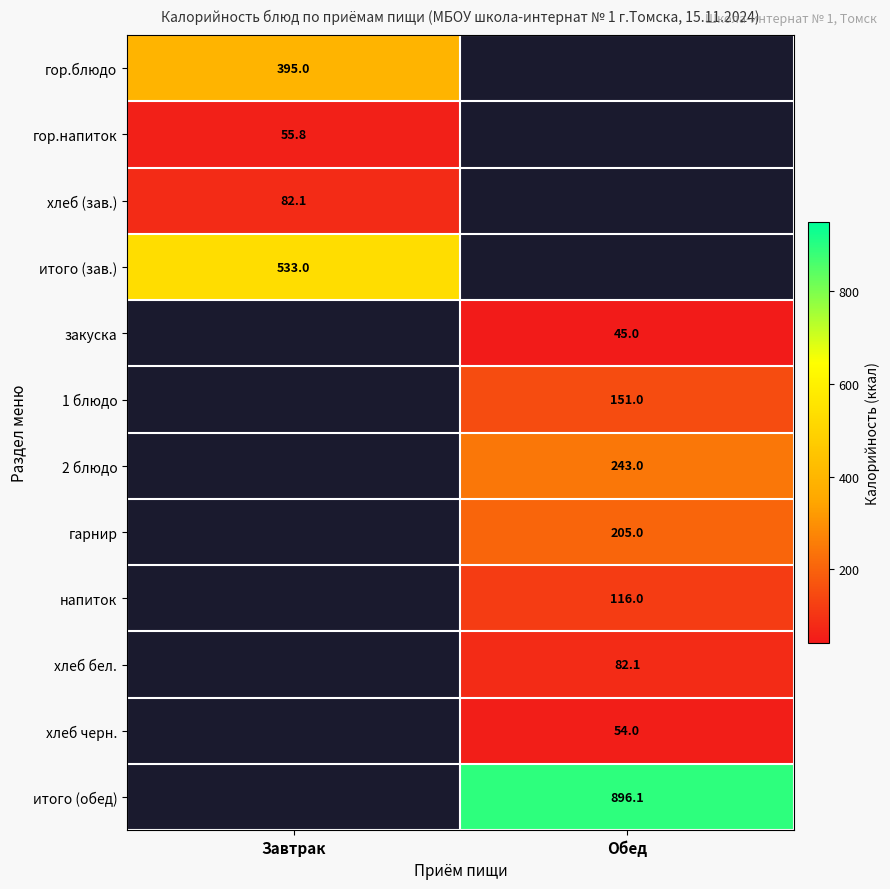

The напиток series shows 151.9 at Обед. True or false?

False